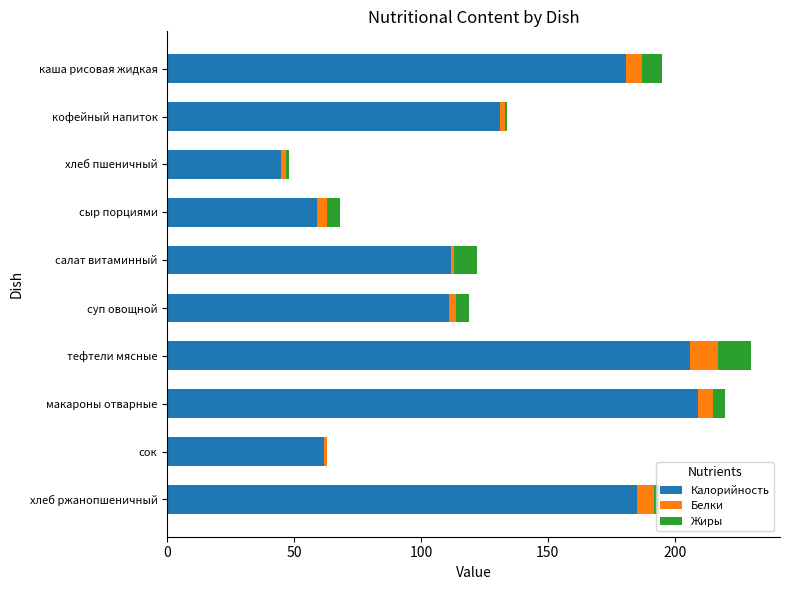

What is the highest value of the Калорийность series?

209